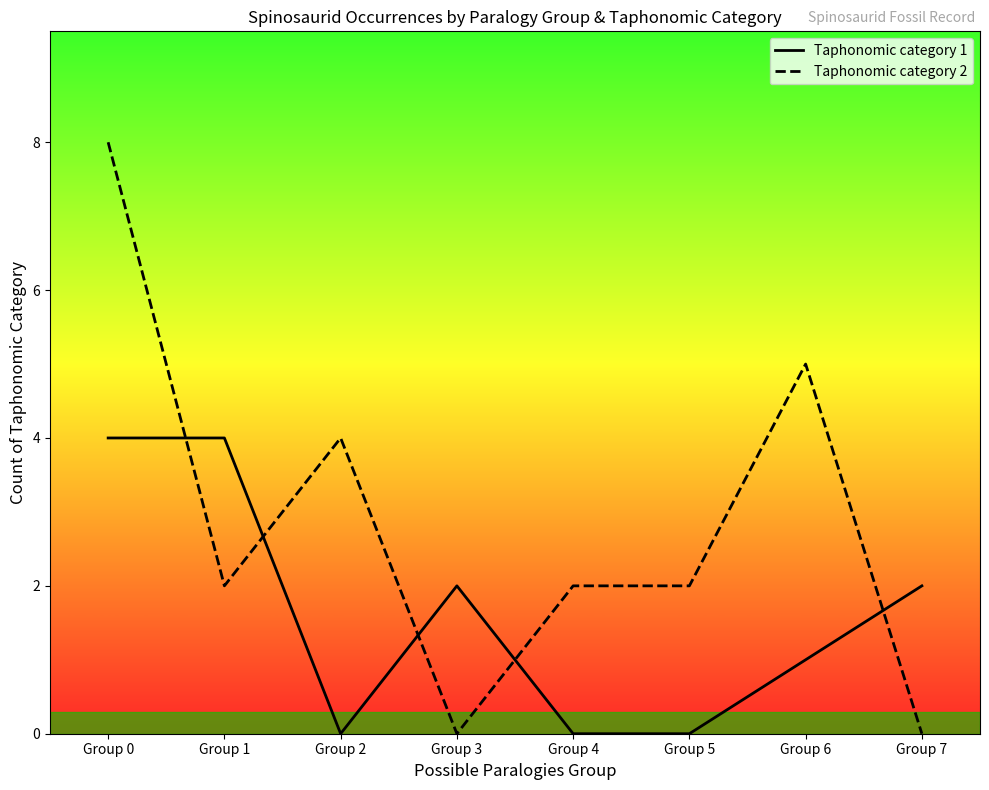

At which label is Taphonomic category 1 closest to 2?

Group 3